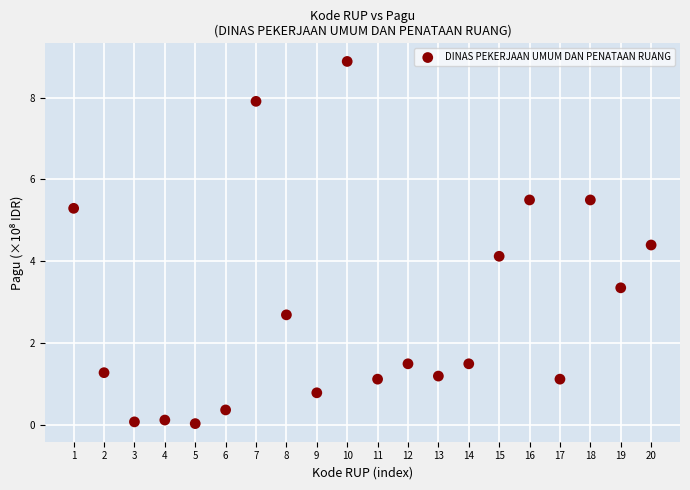

What is the range of Y values (max minus min)?

8.8